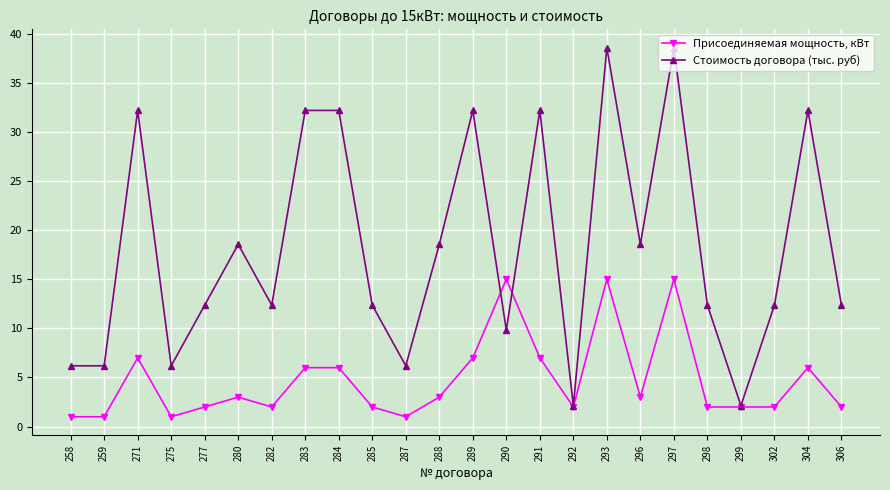

Is the value of Присоединяемая мощность, кВт at 291 greater than the value of Стоимость договора (тыс. руб) at 284?

No